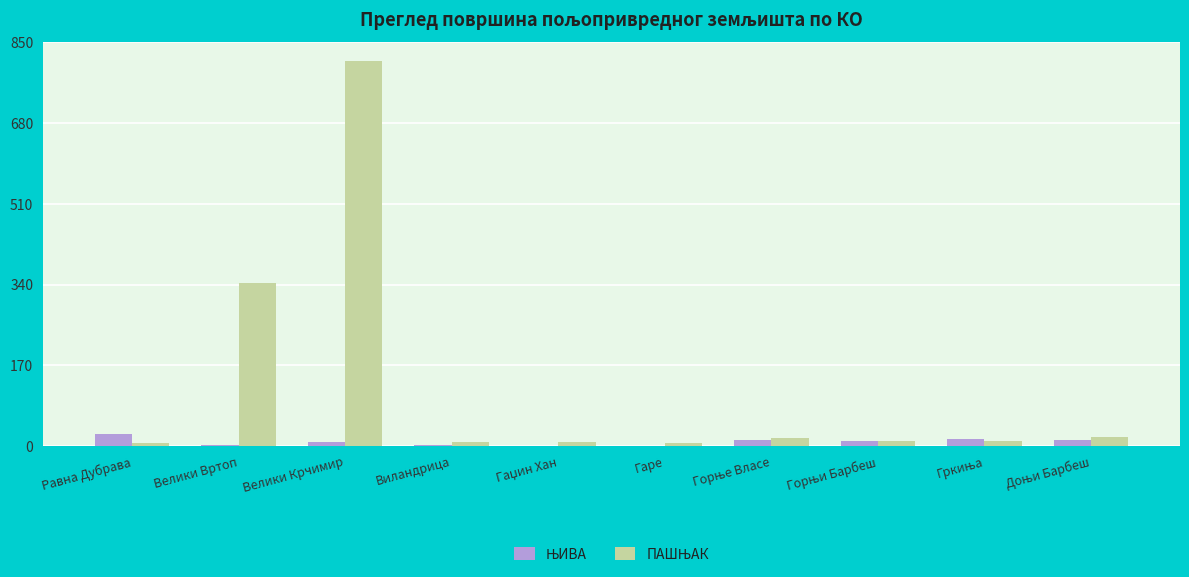

At which category is the sum across all series the highest?

Велики Крчимир